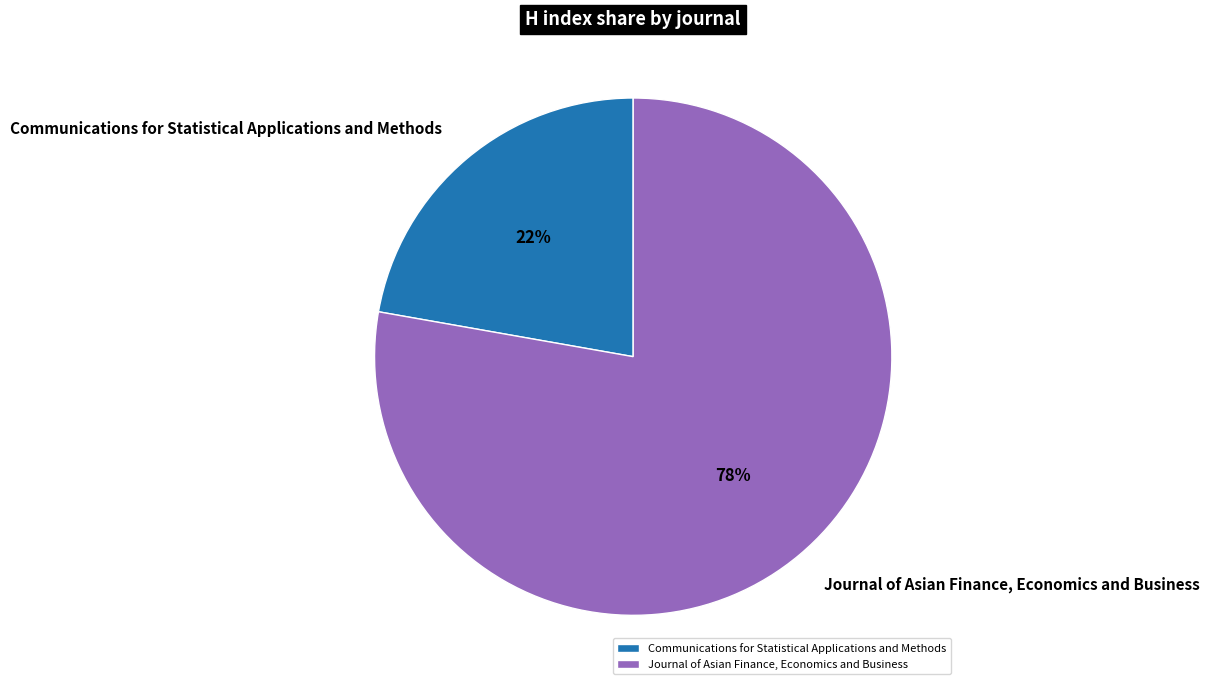

Is it true that Communications for Statistical Applications and Methods is 22% of the pie?

True